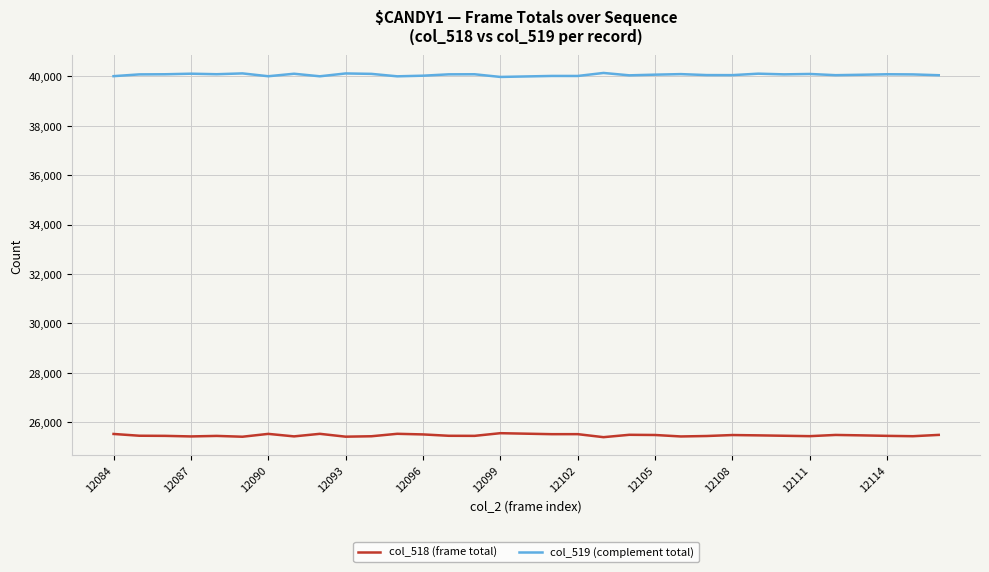

True or false: col_518 (frame total) and col_519 (complement total) cross at least once.

False